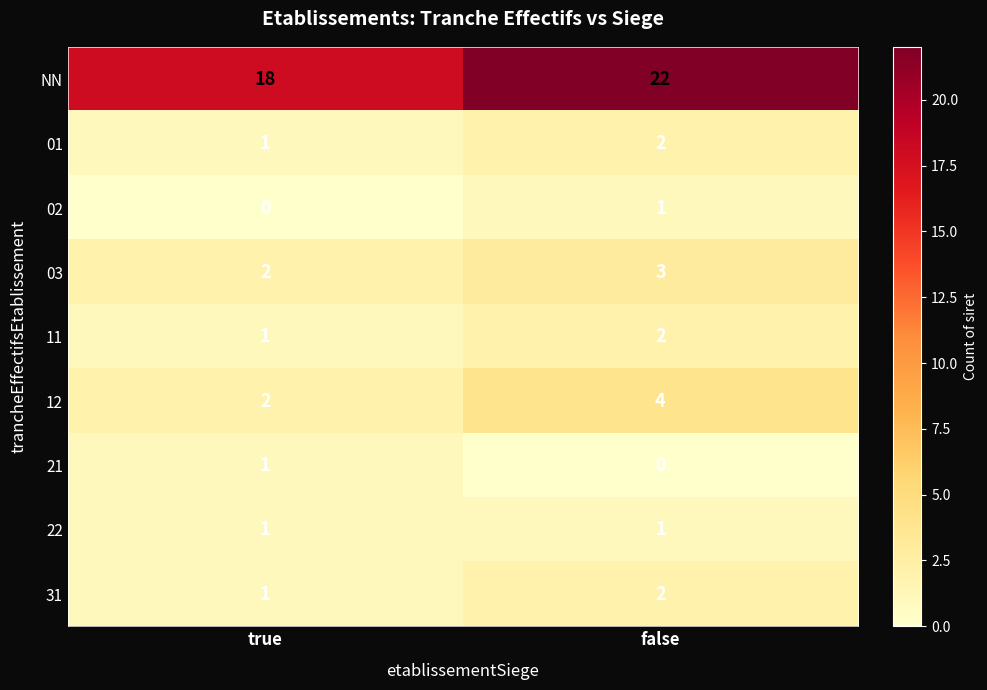

Reading right to left, transcribe all the data shown in this chart.

NN: 22	18
01: 2	1
02: 1	0
03: 3	2
11: 2	1
12: 4	2
21: 0	1
22: 1	1
31: 2	1